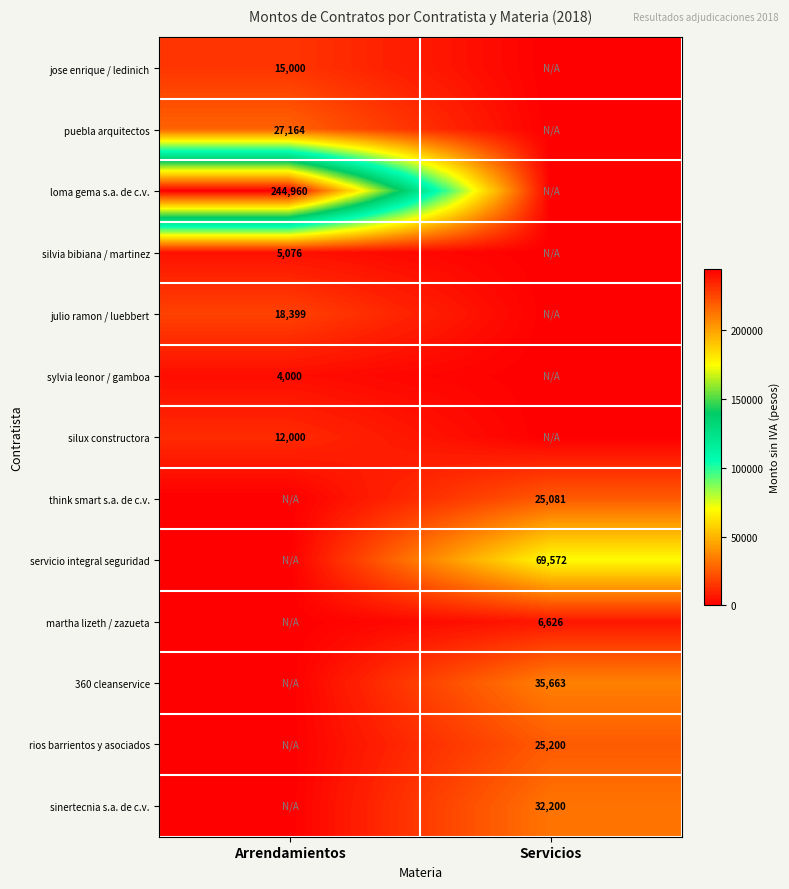

True or false: loma gema s.a. de c.v. has a value of 430760 at Arrendamientos.

False